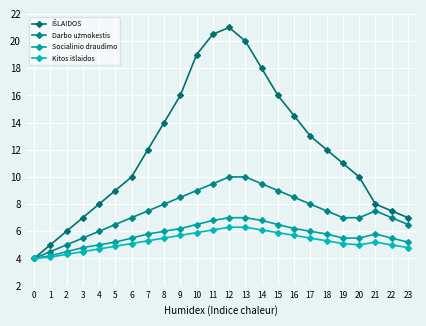

Count the number of data series in this chart.

4